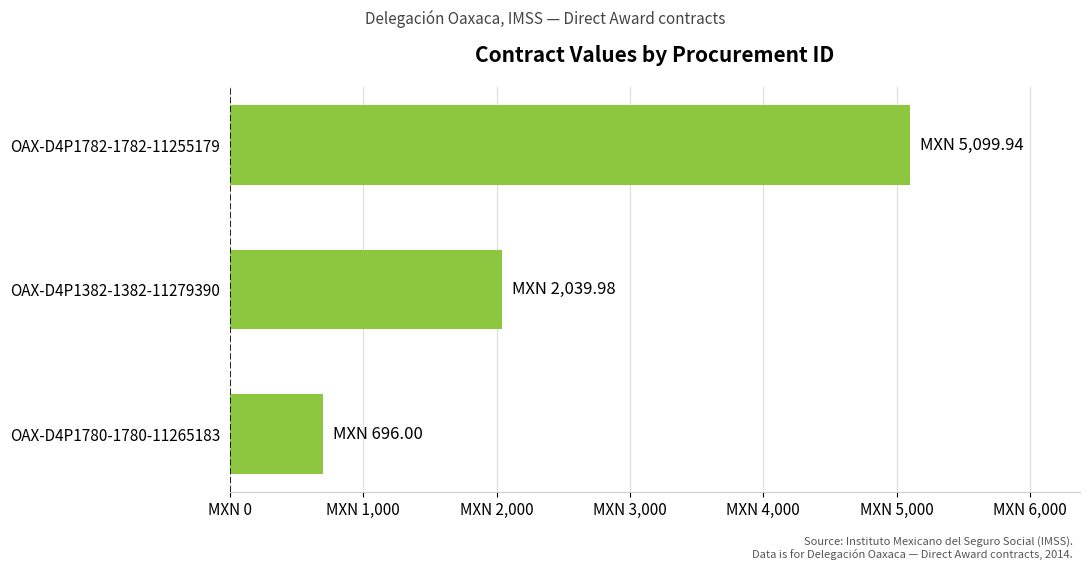

What is the sum of all values?

7835.9